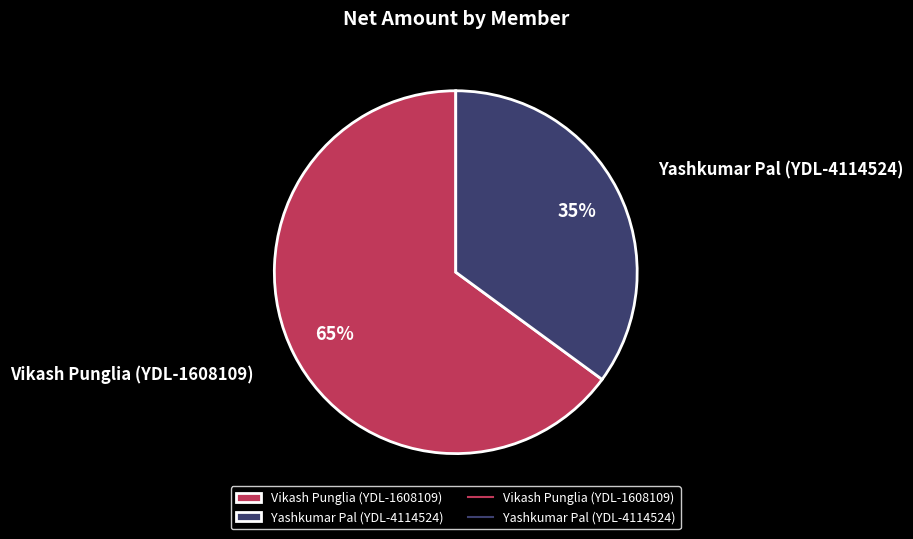

To the nearest percent, what portion does Vikash Punglia (YDL-1608109) represent?

65%